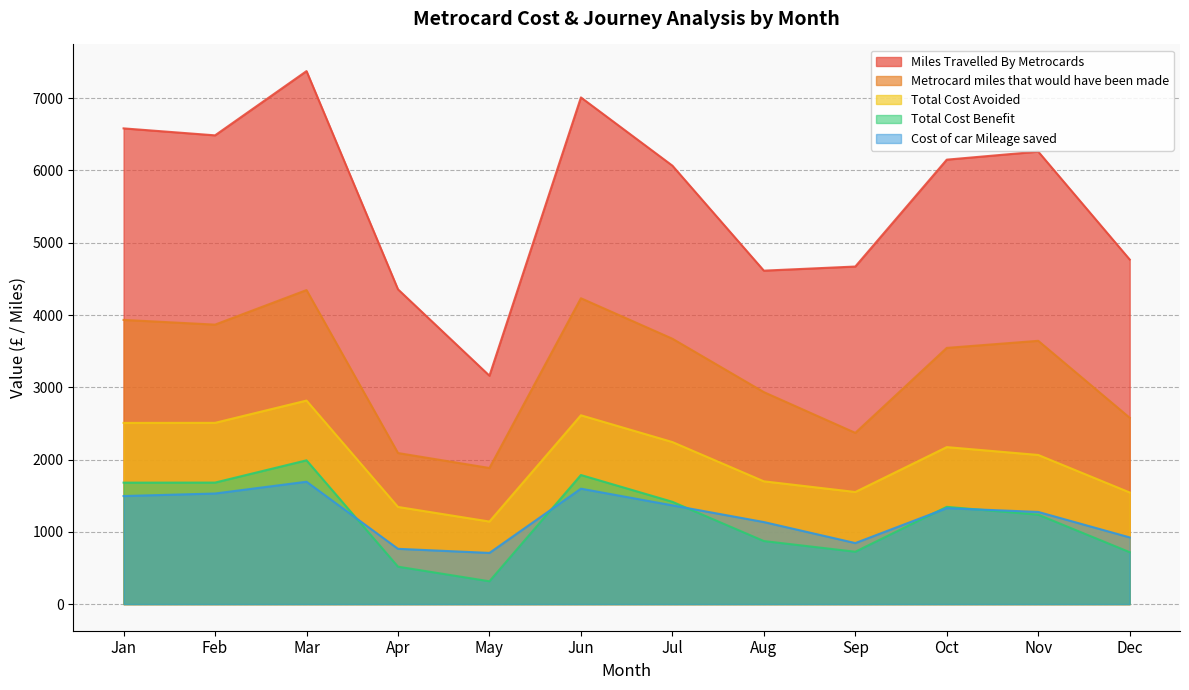

True or false: Metrocard miles that would have been made and Miles Travelled By Metrocards cross at least once.

False